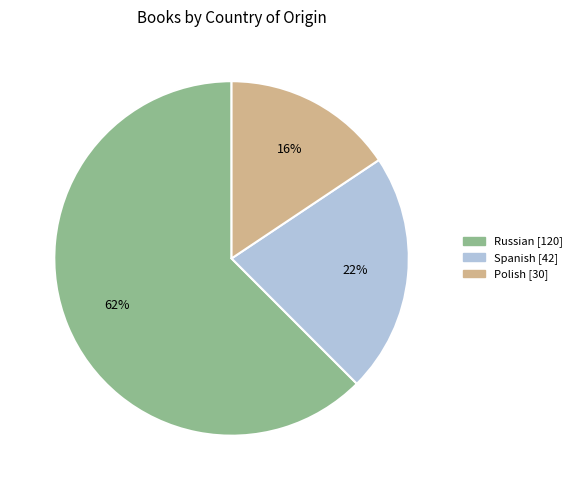

Is the sum of Spanish and Polish greater than half?

No